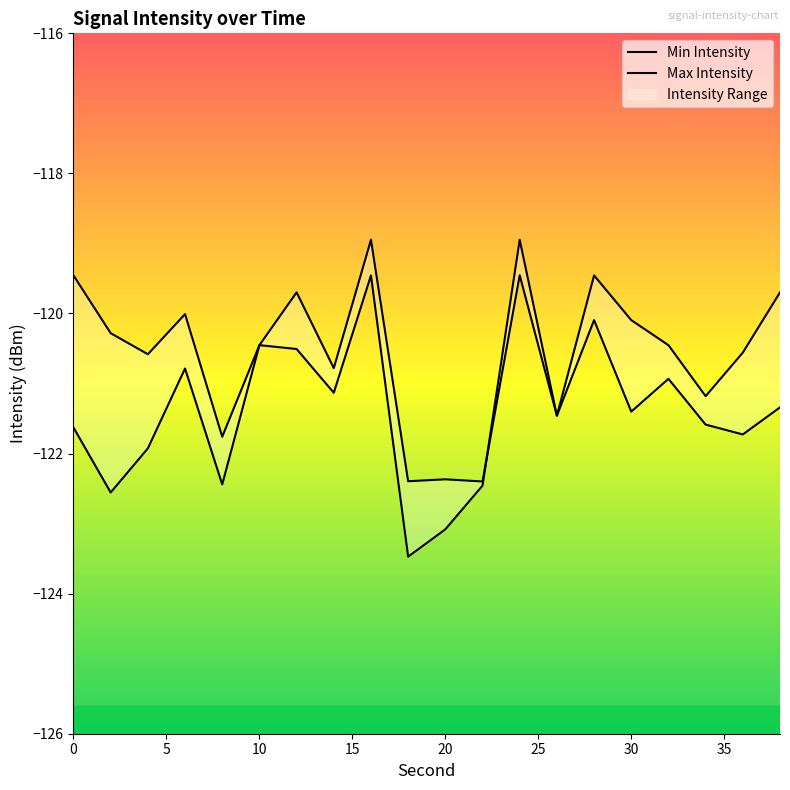

Is it true that Max Intensity equals -120.8 at 35?

True